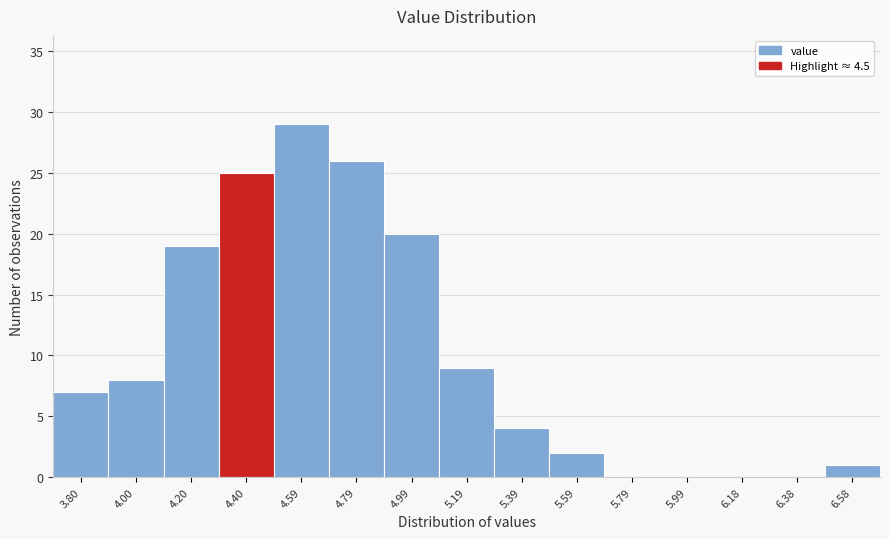

Reading left to right, transcribe all the data shown in this chart.

3.80=7	4.00=8	4.20=19	4.40=25	4.59=29	4.79=26	4.99=20	5.19=9	5.39=4	5.59=2	5.79=0	5.99=0	6.18=0	6.38=0	6.58=1